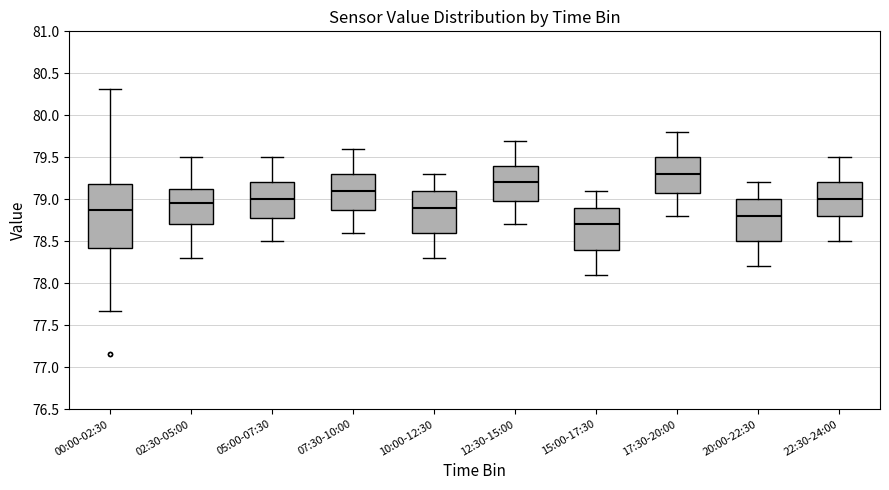

Reading left to right, transcribe this box plot: for each box, give where its median line is, the range the box spans, and where its two whiskers end, as read against the y-axis. The values are not printed on the chart, so give them approximately, as read against the axis.

00:00-02:30: median 78.85, box 78.40 to 79.20, whiskers 77.65 to 80.30
02:30-05:00: median 78.95, box 78.70 to 79.15, whiskers 78.30 to 79.50
05:00-07:30: median 79.00, box 78.80 to 79.20, whiskers 78.50 to 79.50
07:30-10:00: median 79.10, box 78.90 to 79.30, whiskers 78.60 to 79.60
10:00-12:30: median 78.90, box 78.60 to 79.10, whiskers 78.30 to 79.30
12:30-15:00: median 79.20, box 79.00 to 79.40, whiskers 78.70 to 79.70
15:00-17:30: median 78.70, box 78.40 to 78.90, whiskers 78.10 to 79.10
17:30-20:00: median 79.30, box 79.10 to 79.50, whiskers 78.80 to 79.80
20:00-22:30: median 78.80, box 78.50 to 79.00, whiskers 78.20 to 79.20
22:30-24:00: median 79.00, box 78.80 to 79.20, whiskers 78.50 to 79.50